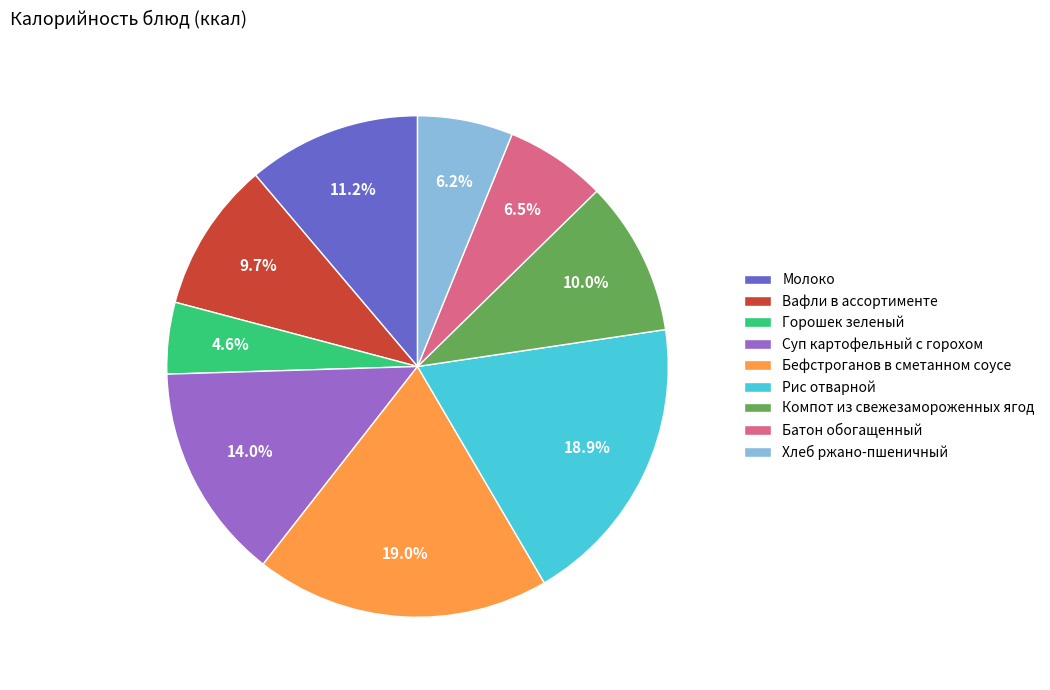

How many slices are in this pie chart?

9